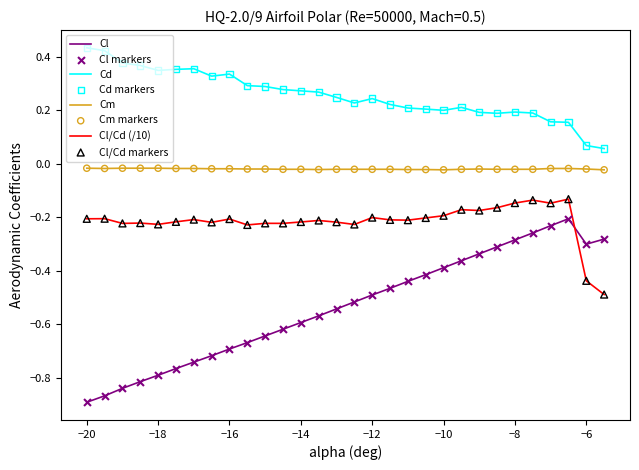

How many intersections are there between Cl and Cl/Cd (/10)?

1